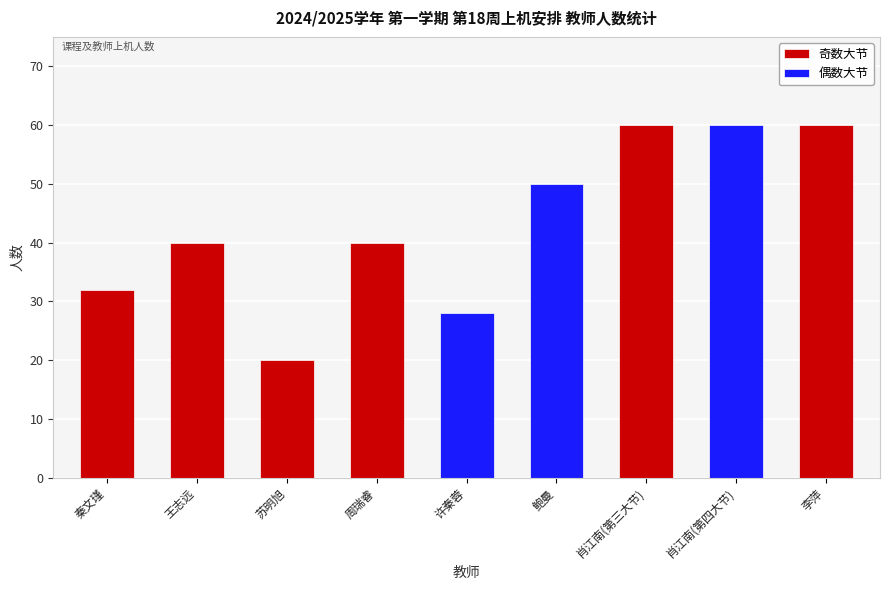

Is it true that the value at 鲍曼 is 13?

False